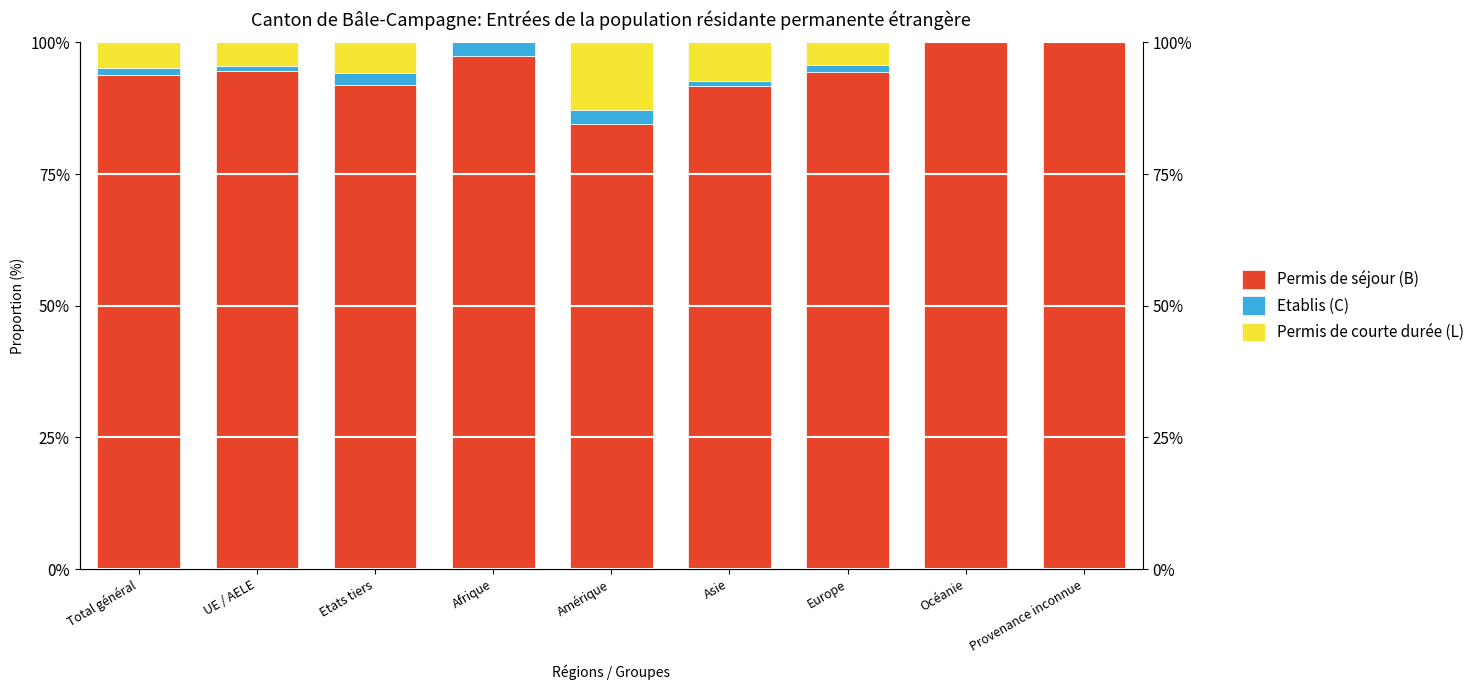

What is the value of the Etablis (C) bar at the 4th from the left?

2.6